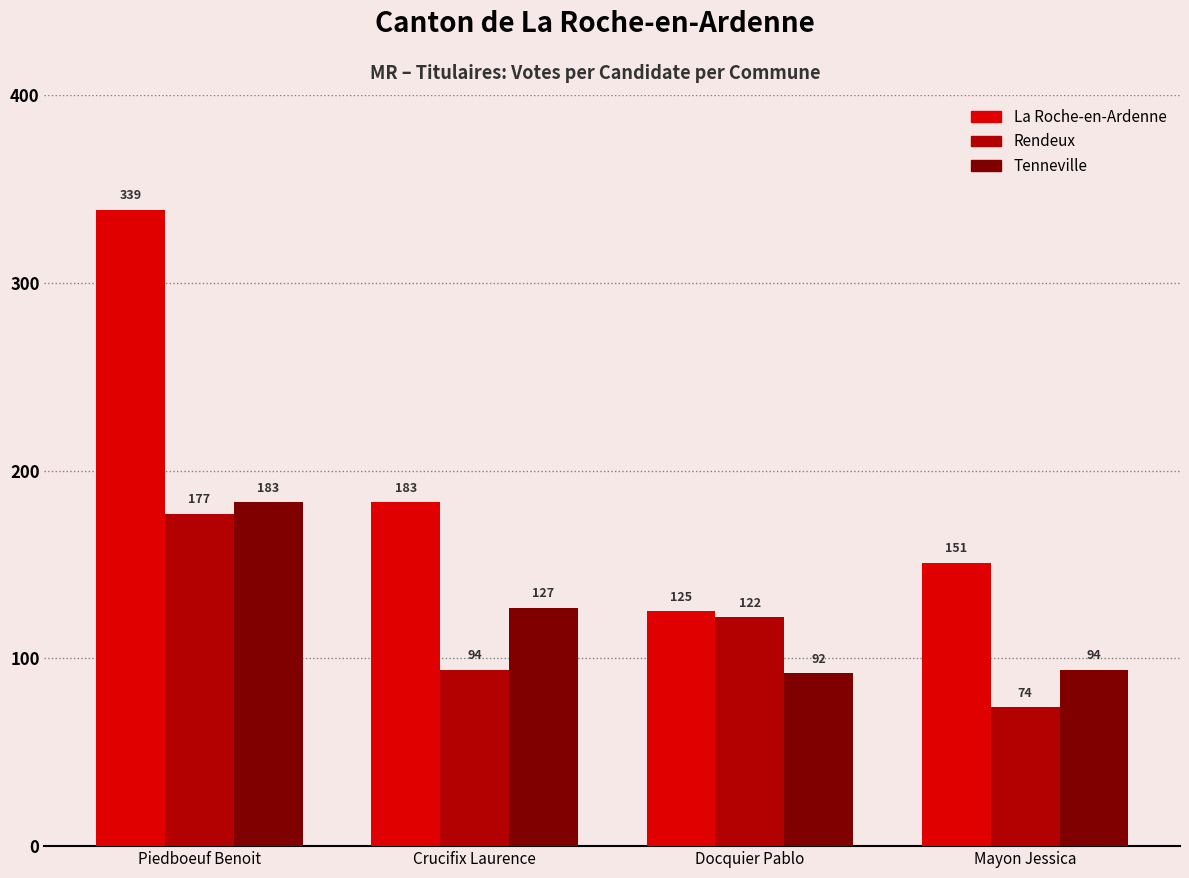

Count the Rendeux values in the range 94 to 177.

3